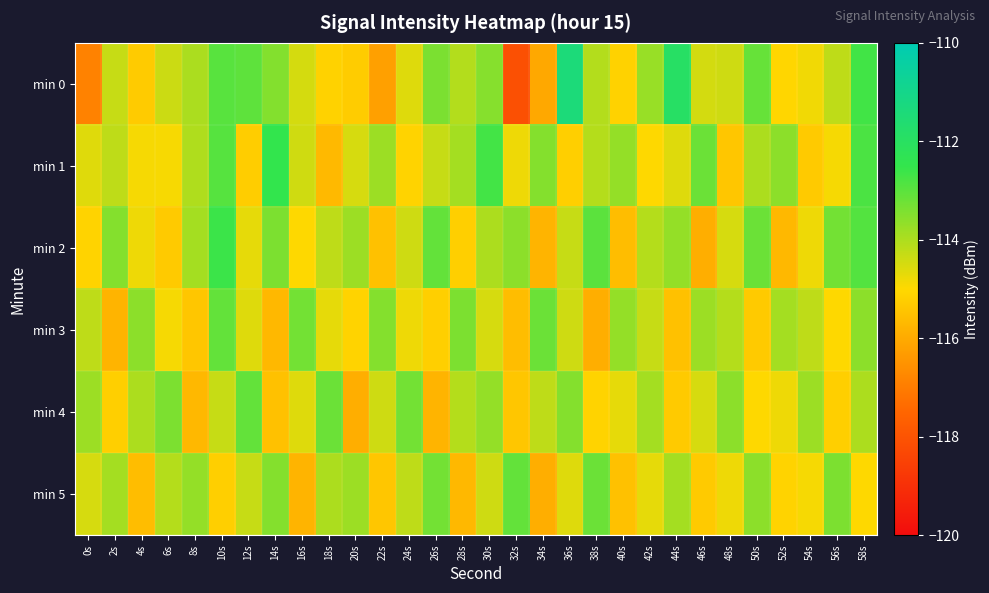

List the series in order of their peak value, highest first.

min 0, min 1, min 2, min 3, min 4, min 5